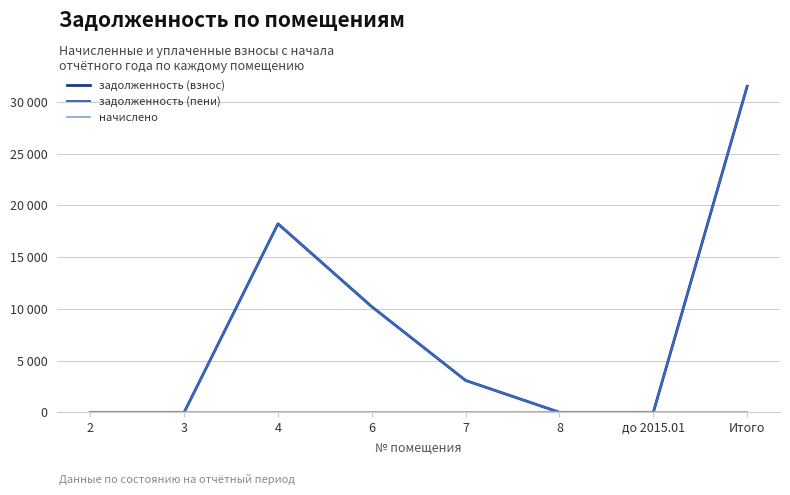

In задолженность (взнос), how many points are higher than both neighbors (excluding endpoints)?

1